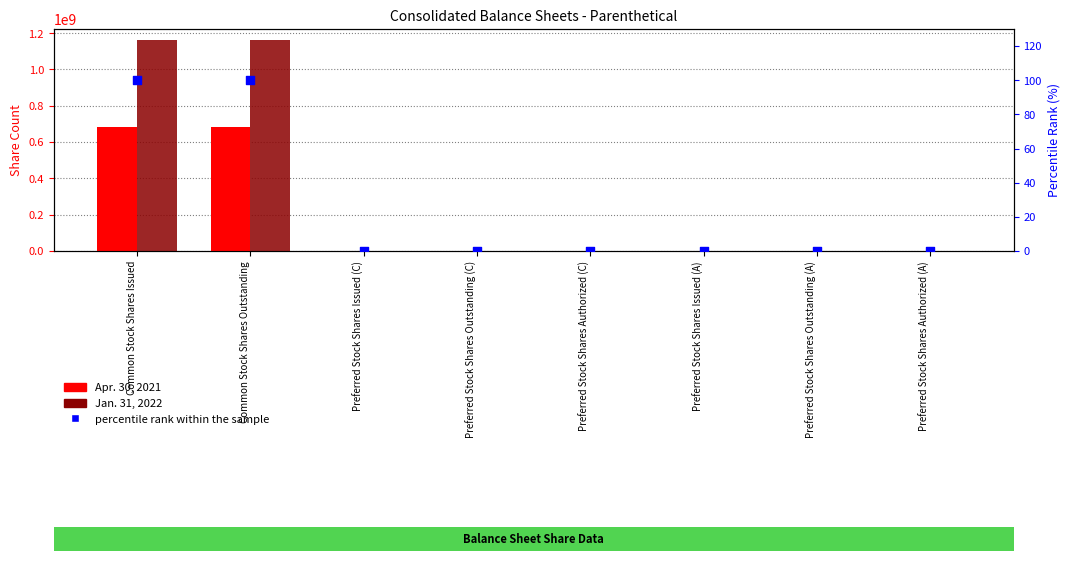

At how many categories does at least one series exceed 679681077?

2